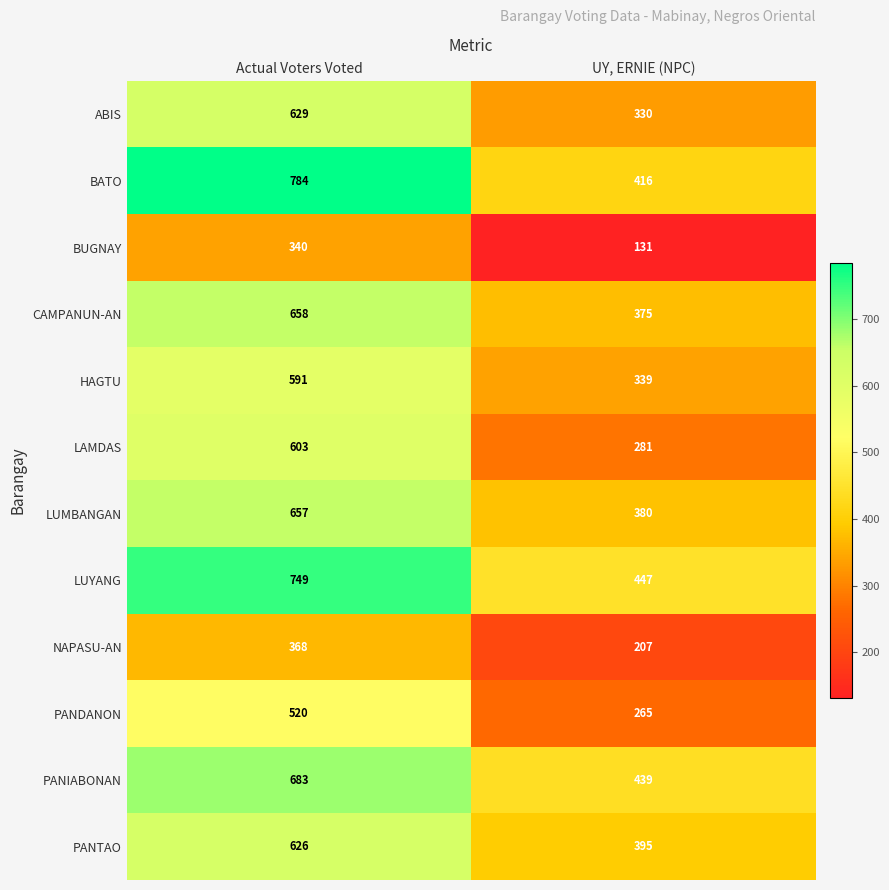

Which series changed the most between Actual Voters Voted and UY, ERNIE (NPC)?

BATO